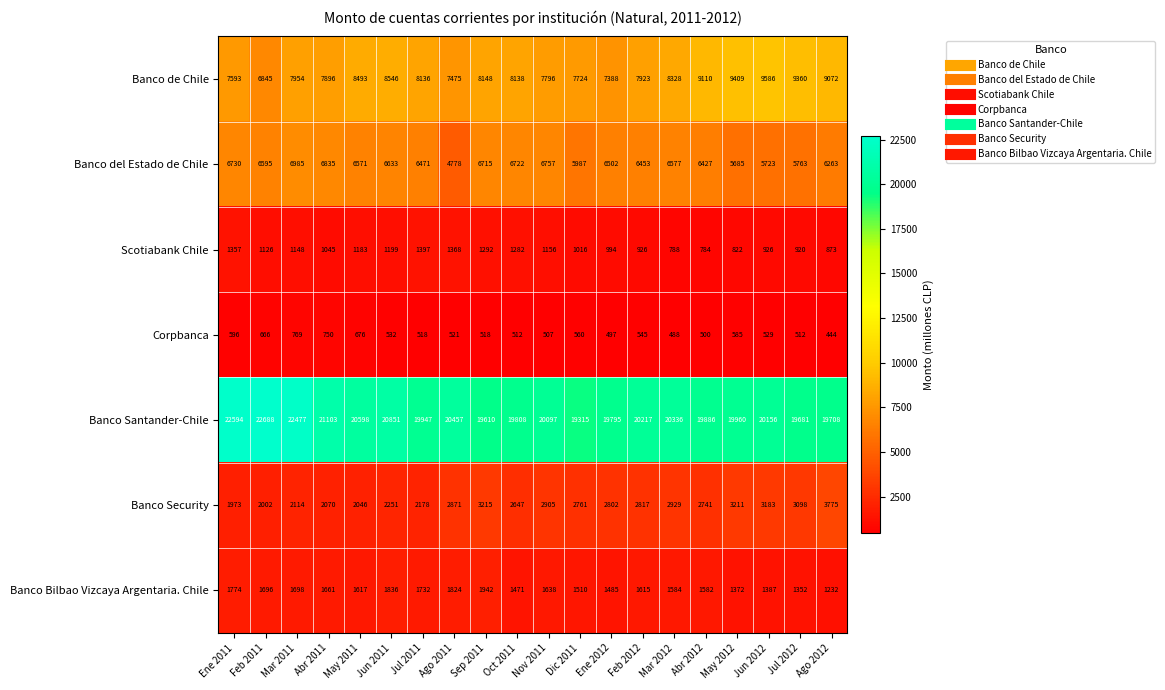

What is the greatest value displayed?

22688